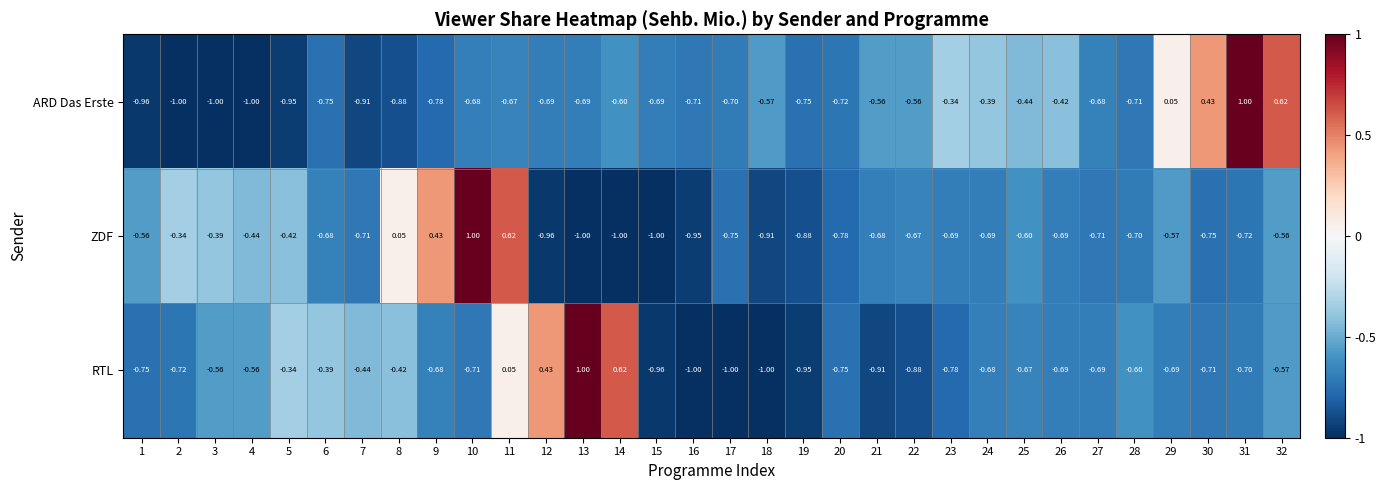

Is the value of ARD Das Erste at 16 greater than the value of ZDF at 10?

No